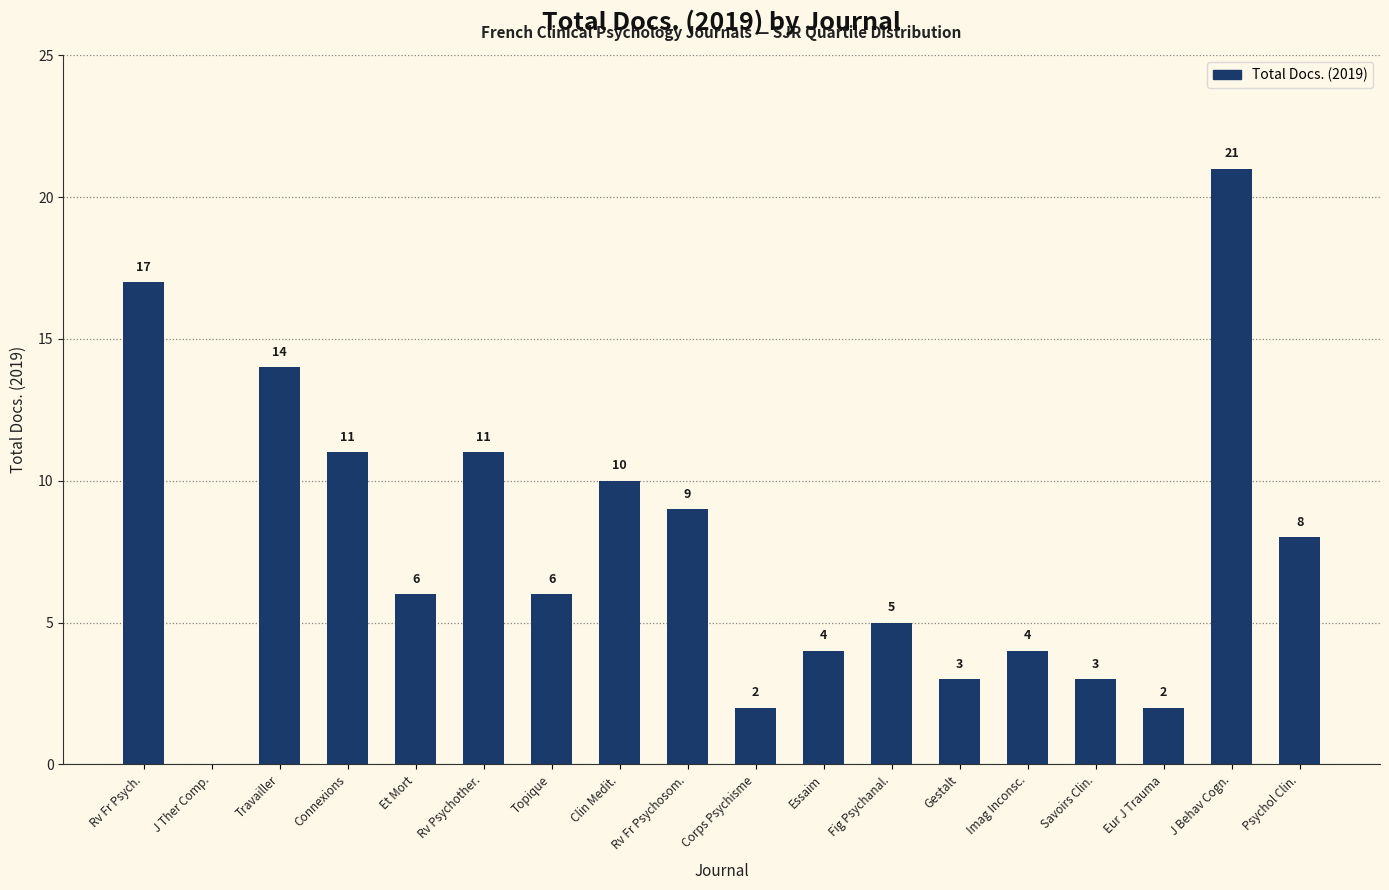

Which has a higher value, Fig Psychanal. or Rv Psychother.?

Rv Psychother.